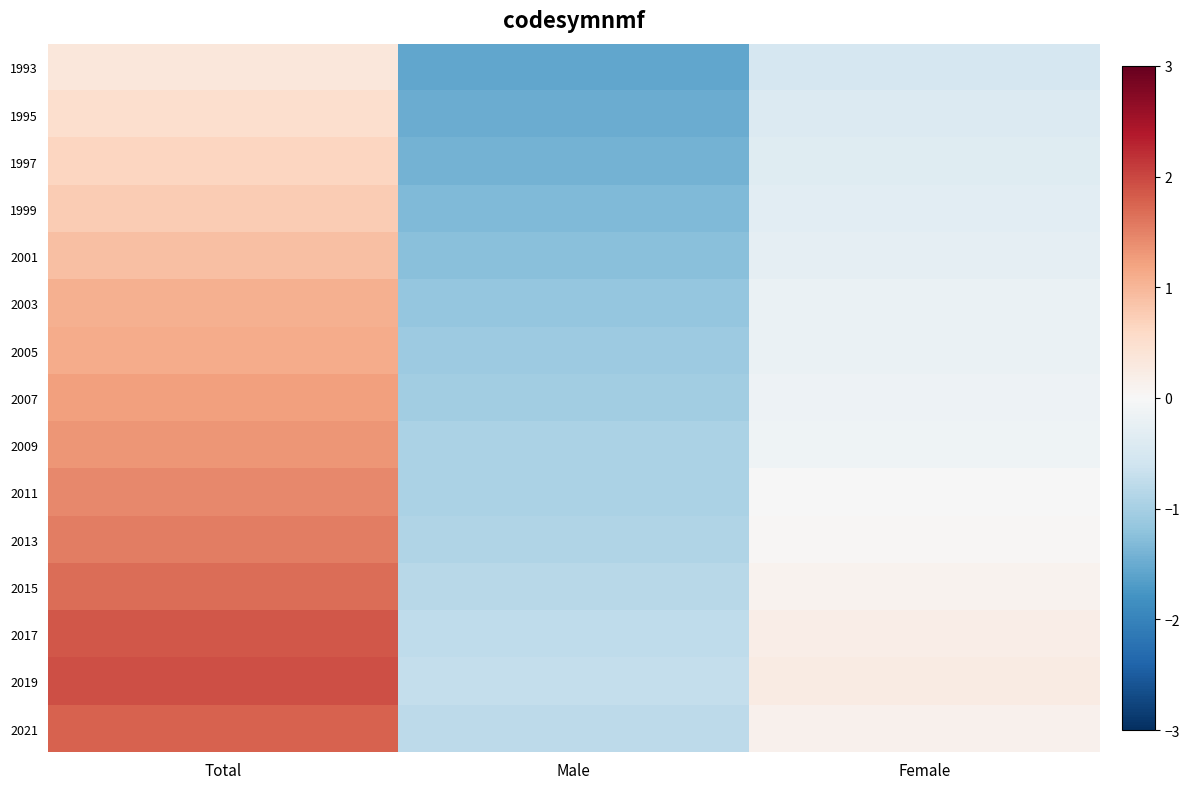

Which series has the largest range (max minus min)?

2019